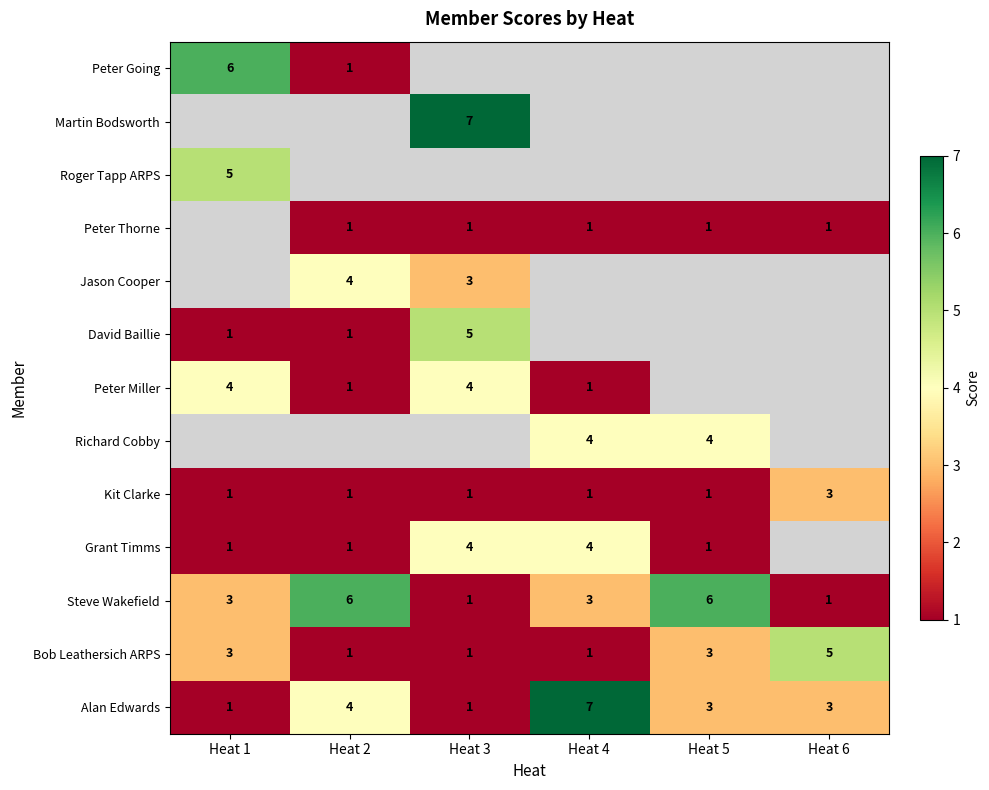

What is the difference between the highest and lowest values at Heat 4?

6.0